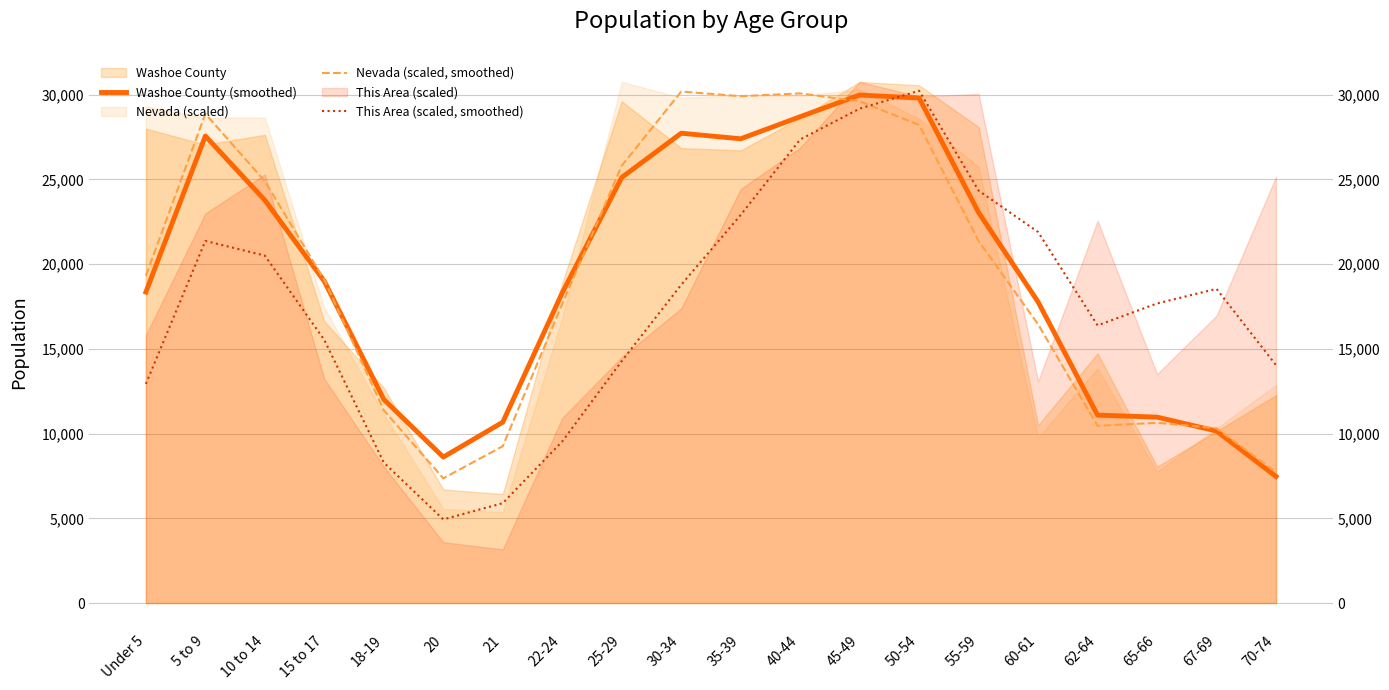

Where do Washoe County (smoothed) and Nevada (scaled, smoothed) first cross each other?

15 to 17 and 18-19